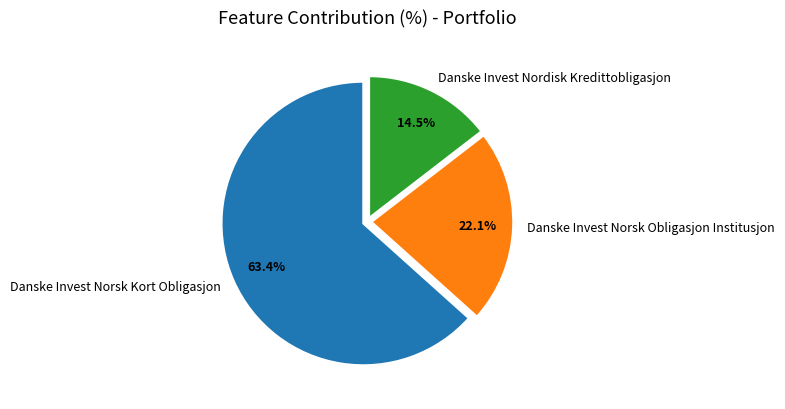

What is the majority slice?

Danske Invest Norsk Kort Obligasjon